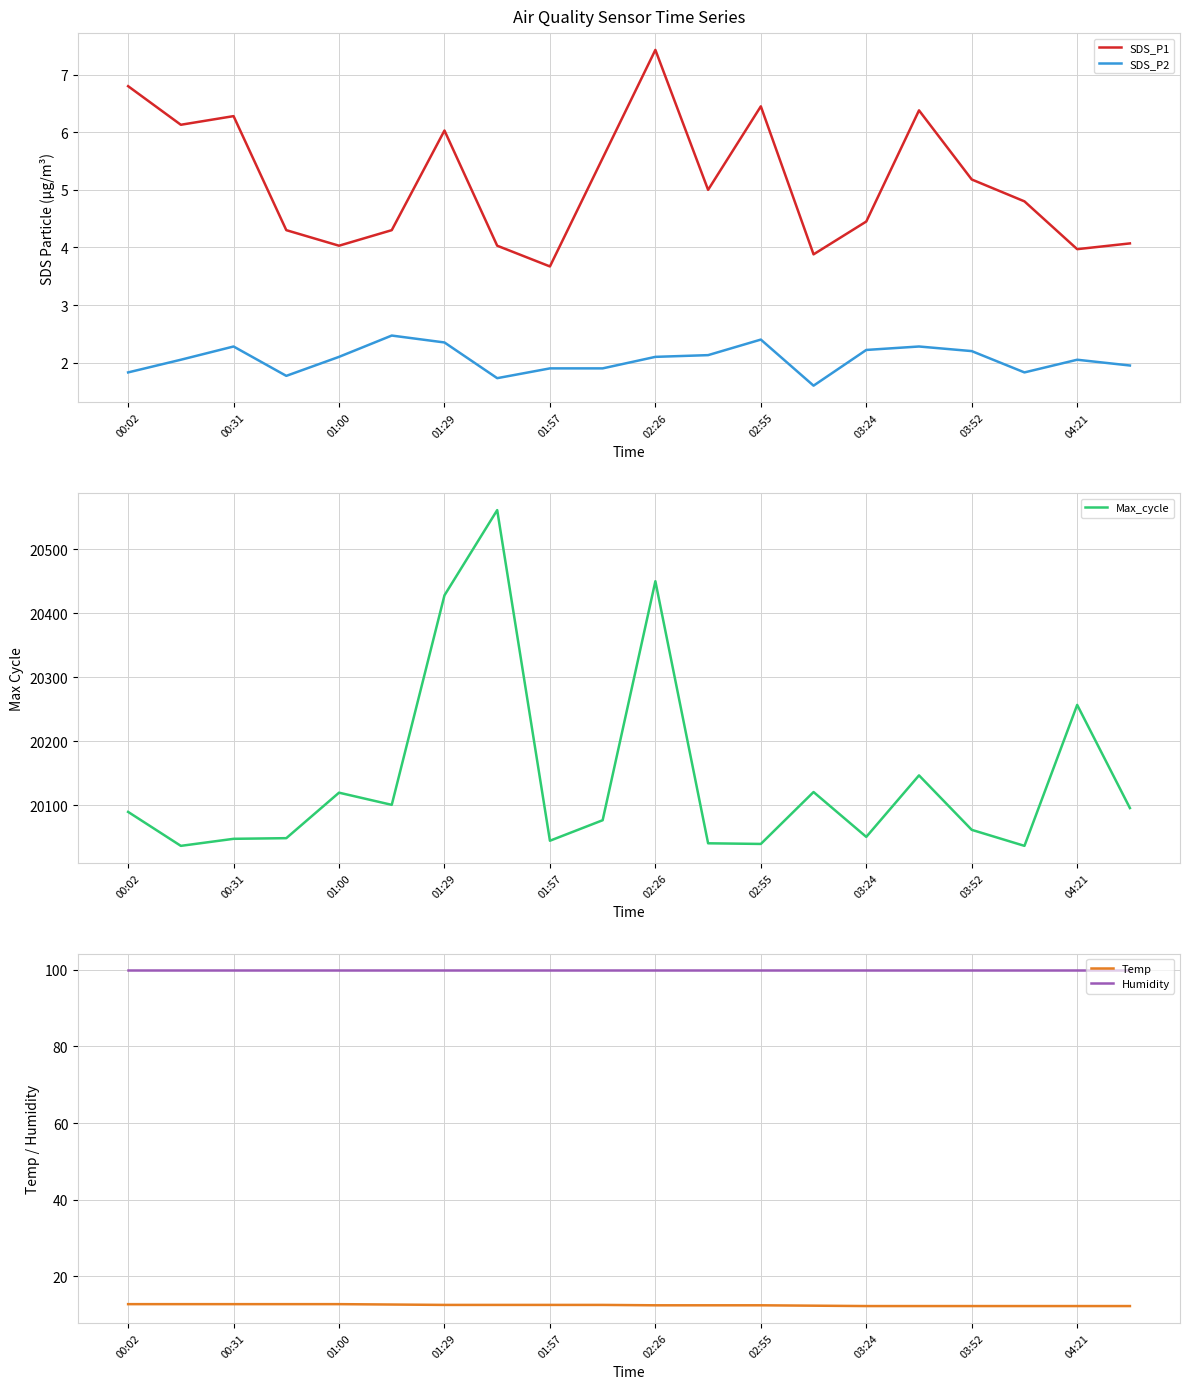

True or false: SDS_P1 and Temp cross at least once.

False